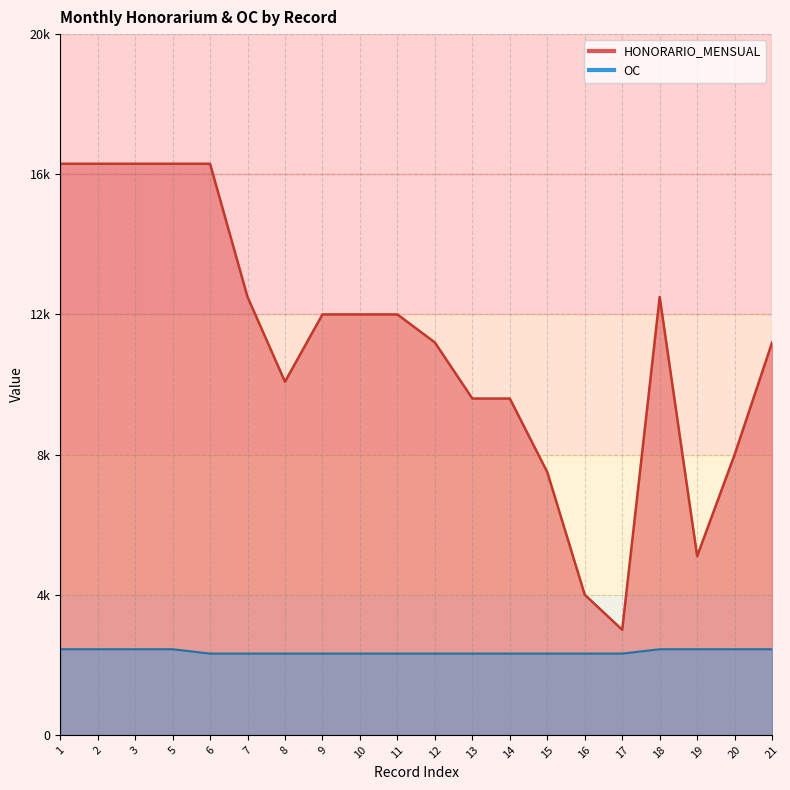

The value of HONORARIO_MENSUAL at 12 is 11200.0. True or false?

True